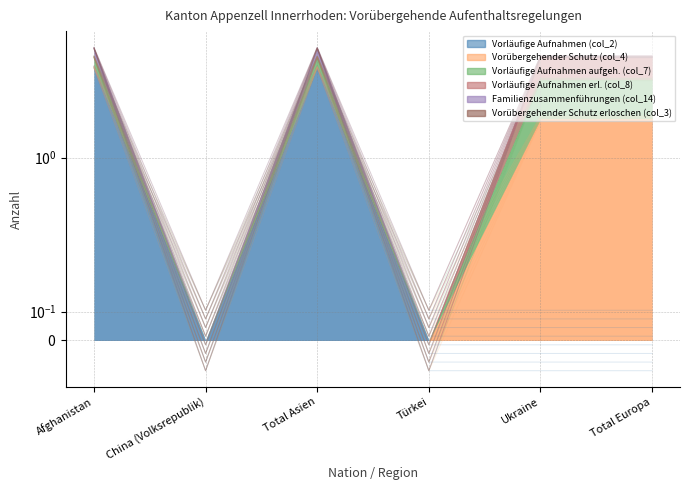

How many interior local valleys does the Vorläufige Aufnahmen (col_2) series have?

1